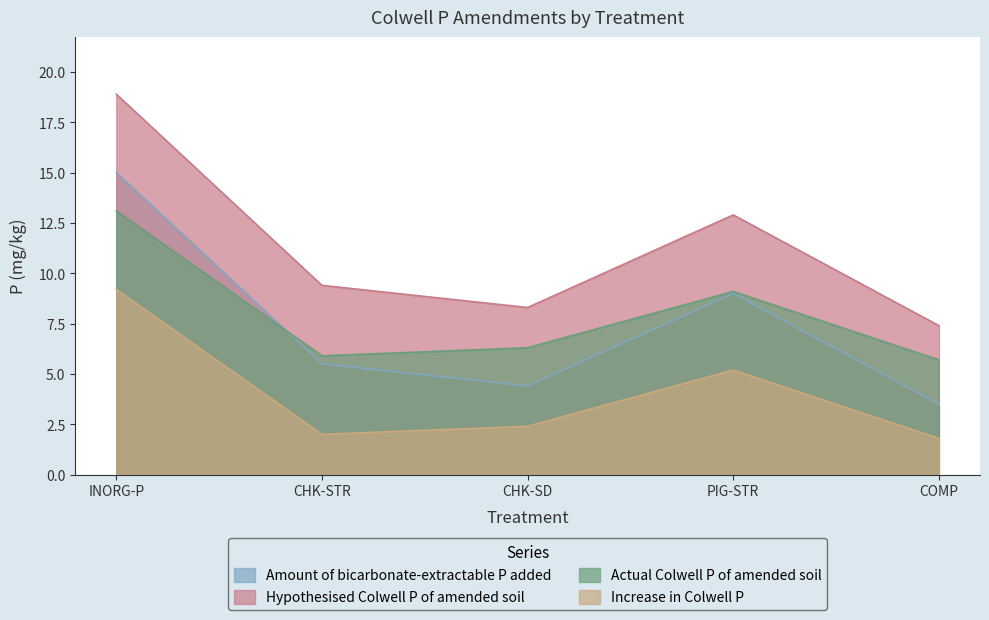

Rank the categories by Actual Colwell P of amended soil value from highest to lowest.

INORG-P, PIG-STR, CHK-SD, CHK-STR, COMP